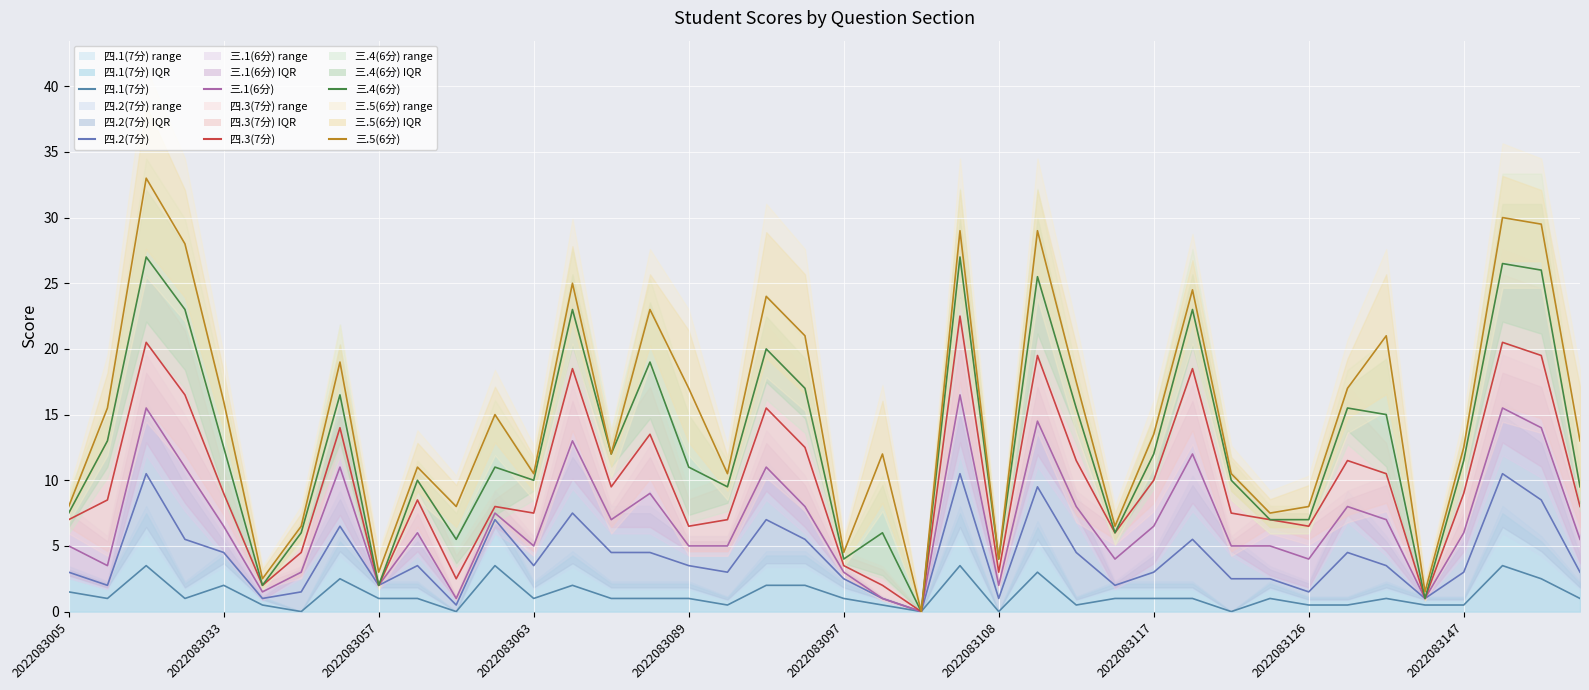

What value does the 四.3(7分) series have at 26?

11.5